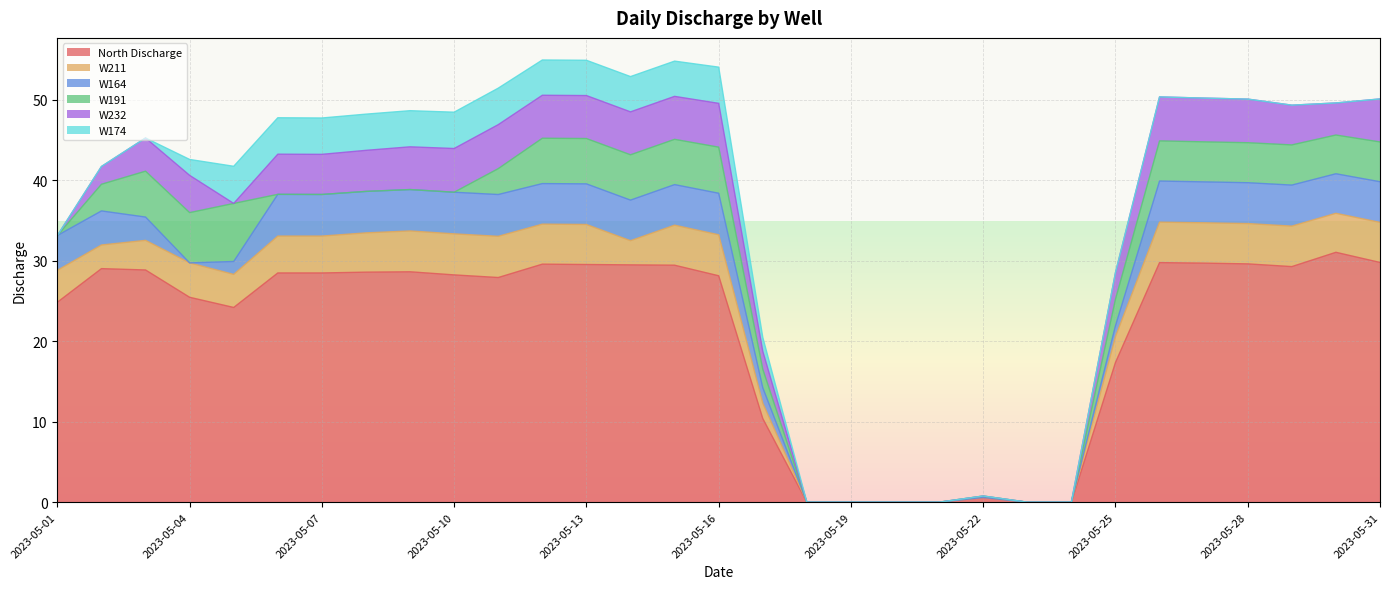

Rank the series at 2023-05-07 from highest to lowest value.

North Discharge, W164, W232, W211, W174, W191